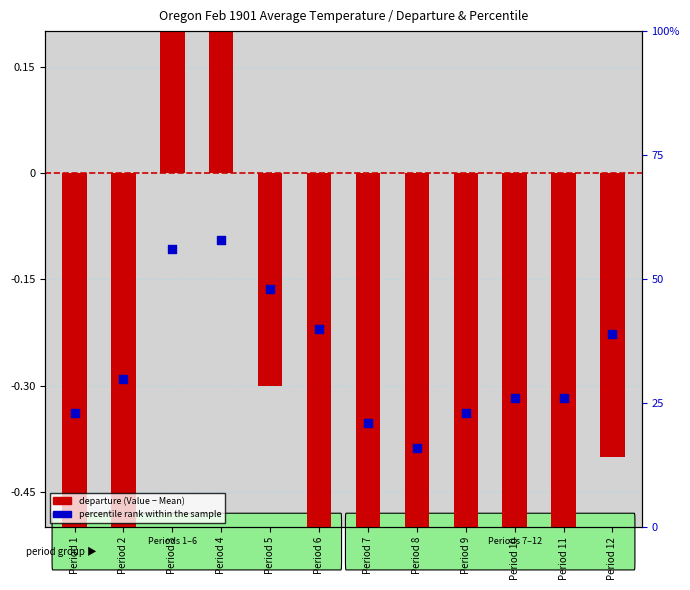

Which series has the largest total across all categories?

percentile rank within the sample